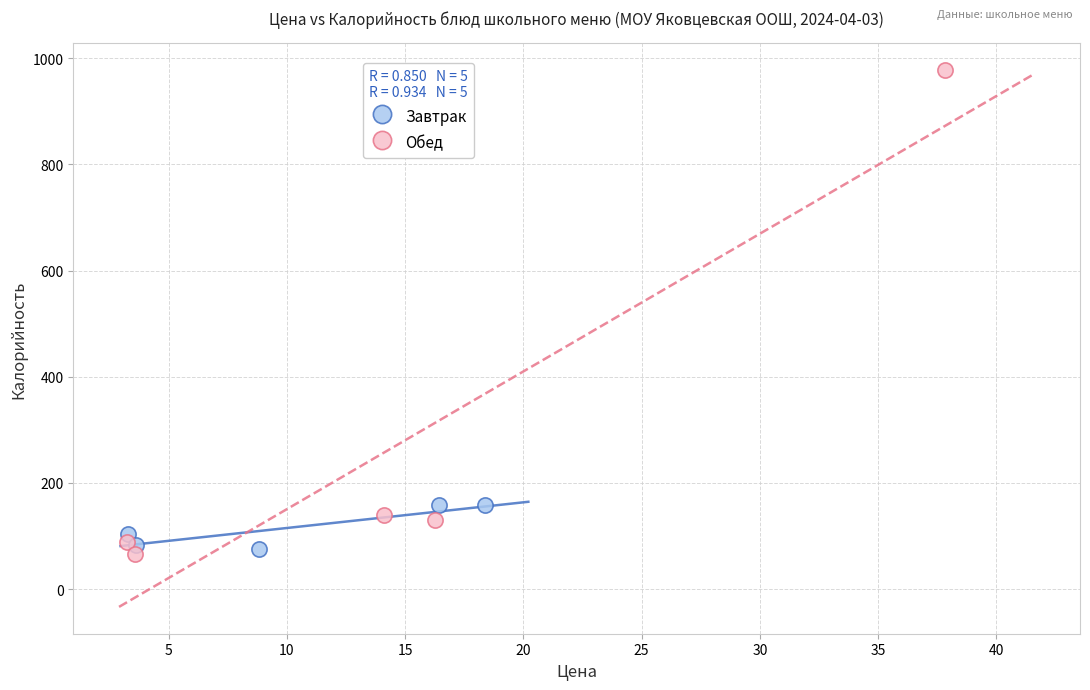

Which series reaches the maximum Y coordinate?

Обед